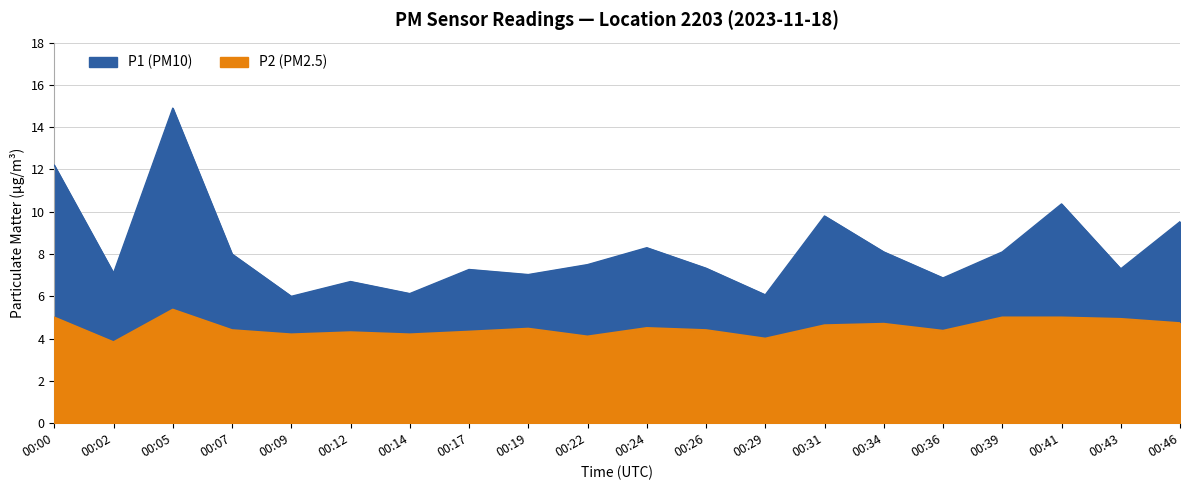

Does the chart have visible grid lines?

Yes